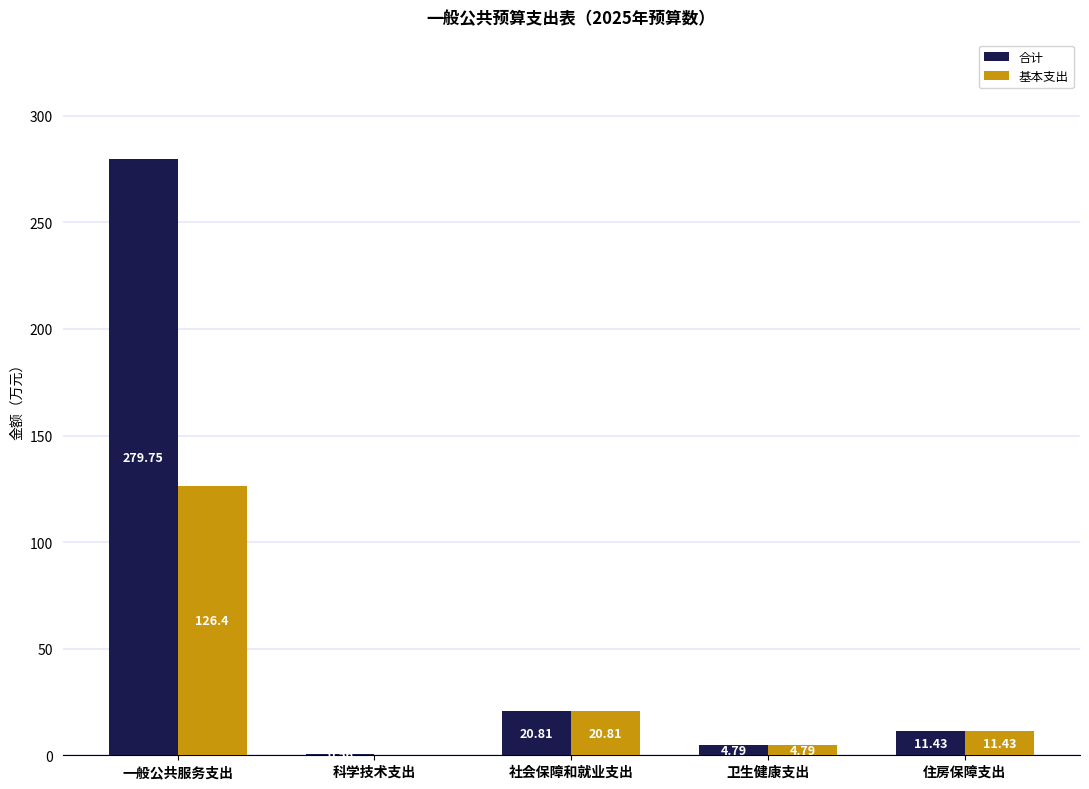

What is the average value of the 合计 series?

63.5